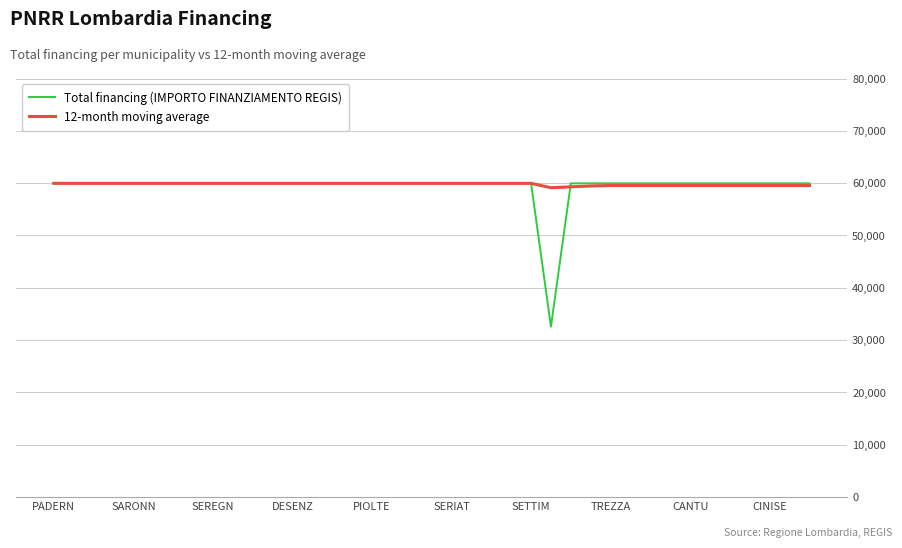

What is the highest value of the 12-month moving average series?

59966.0